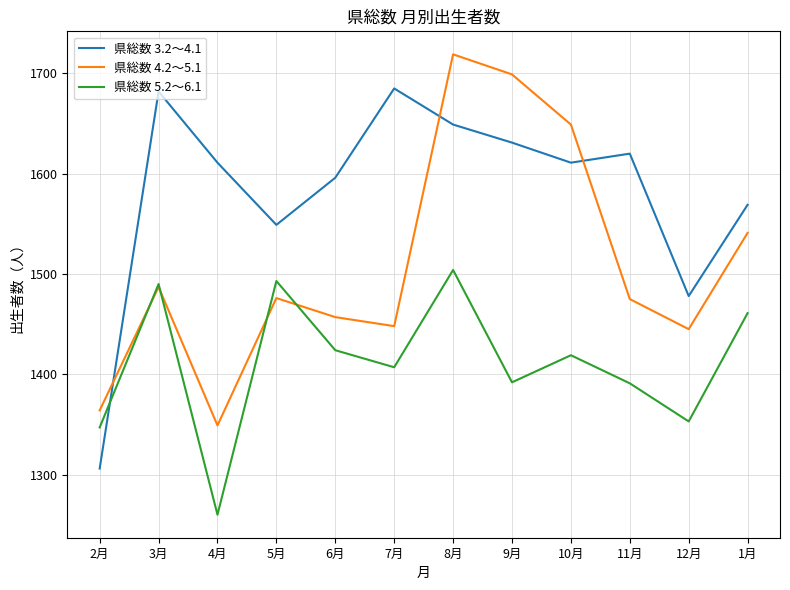

Which series has the largest range (max minus min)?

県総数 3.2～4.1